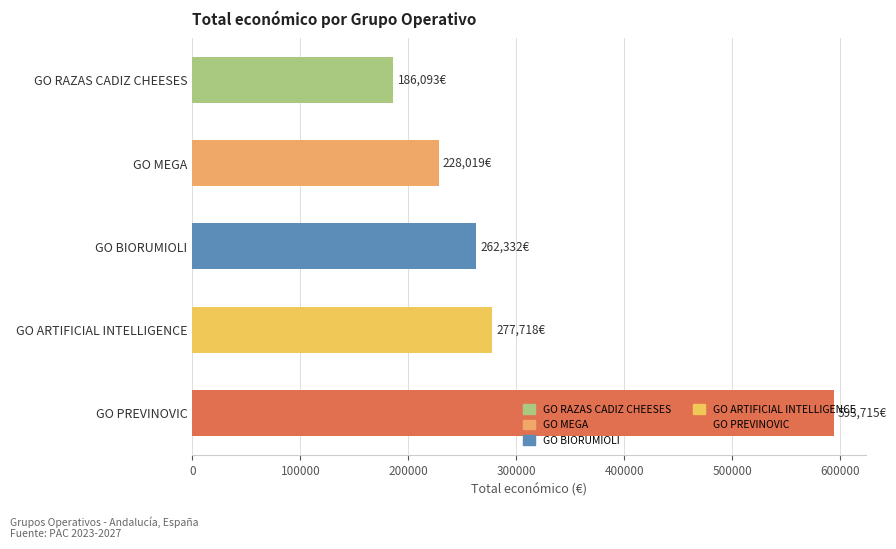

Where is the data nearest to the value 389904?

GO ARTIFICIAL INTELLIGENCE